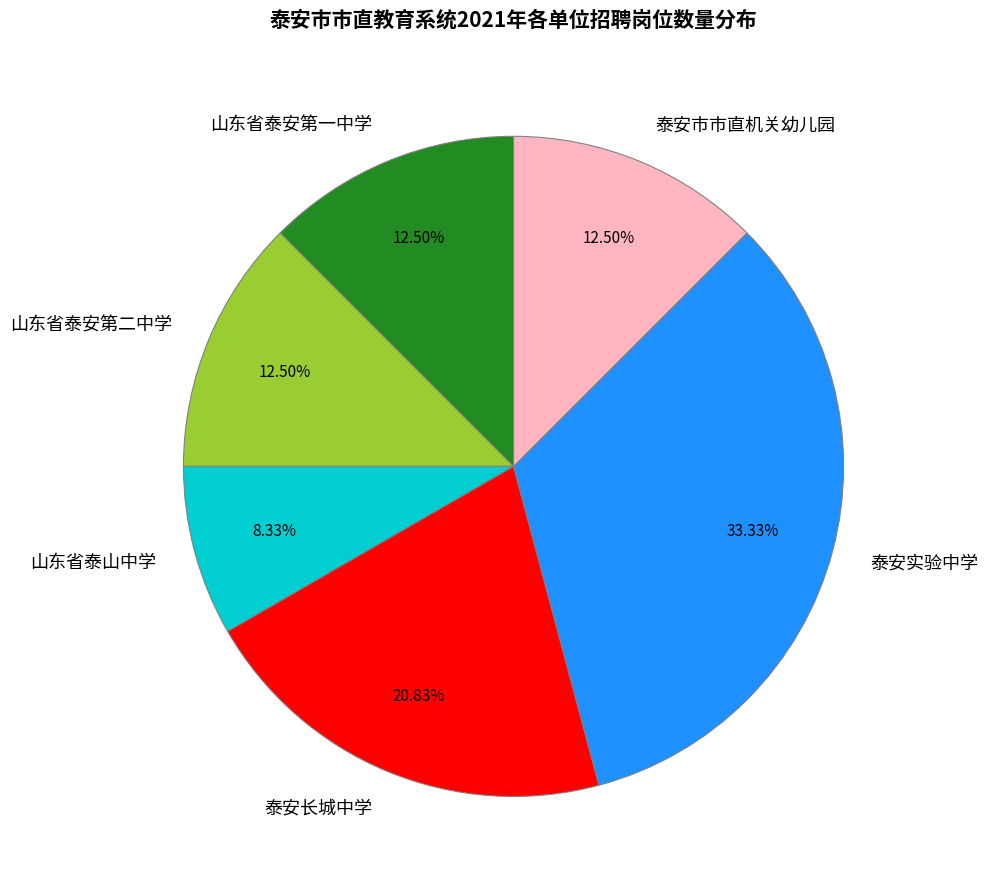

Do 泰安实验中学 and 泰安长城中学 together represent more than half of the pie?

Yes